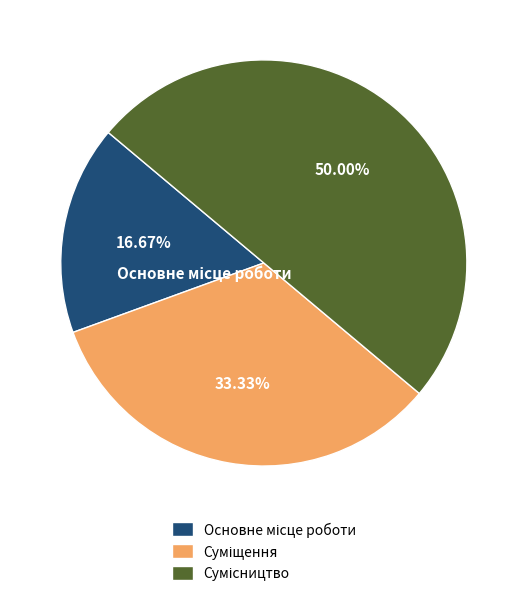

How many segments does this pie chart have?

3